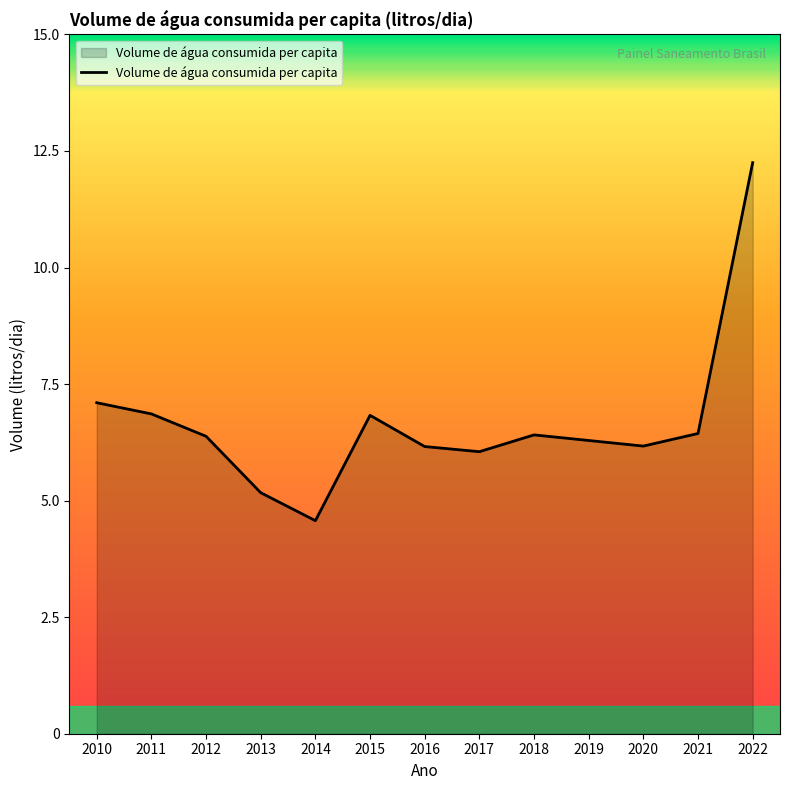

The chart shows a value of 8.6 at 2019. True or false?

False